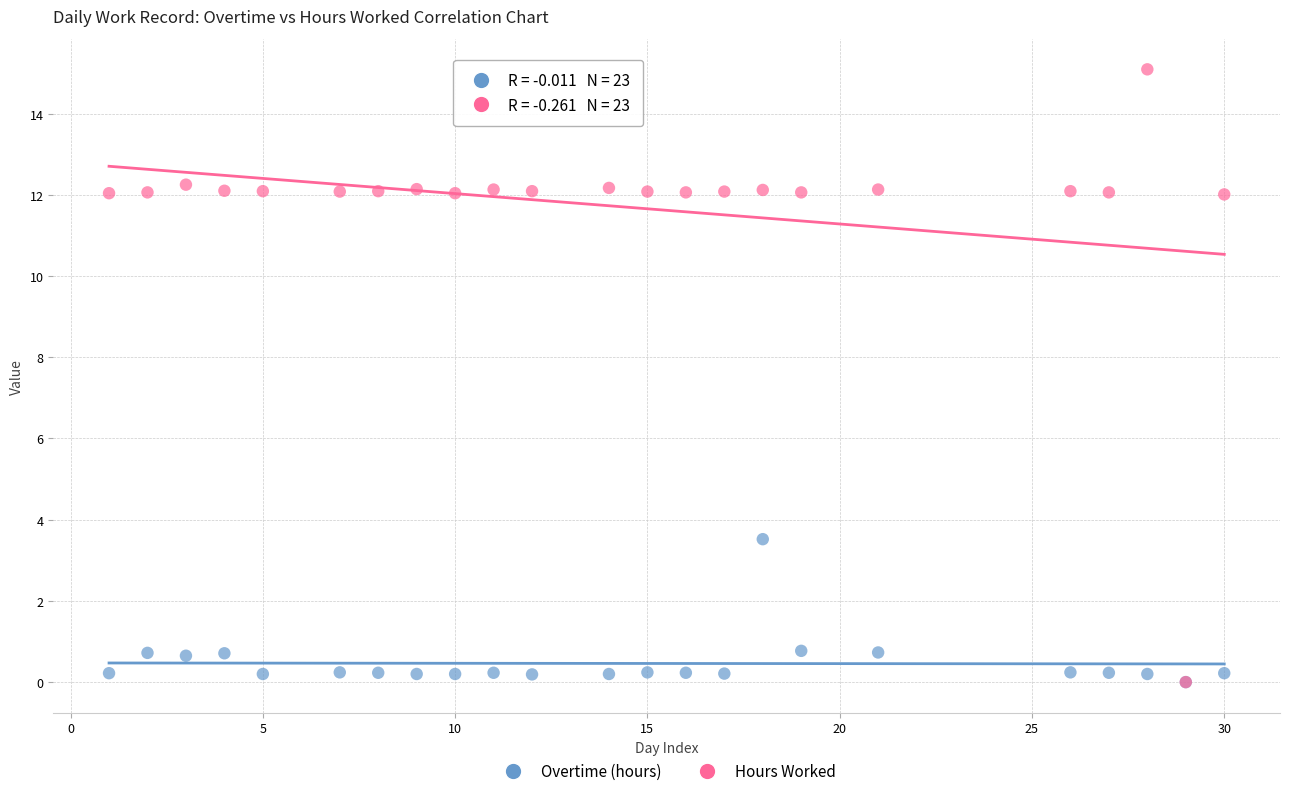

In the Hours Worked series, what Y value is closest to 7?

12.0